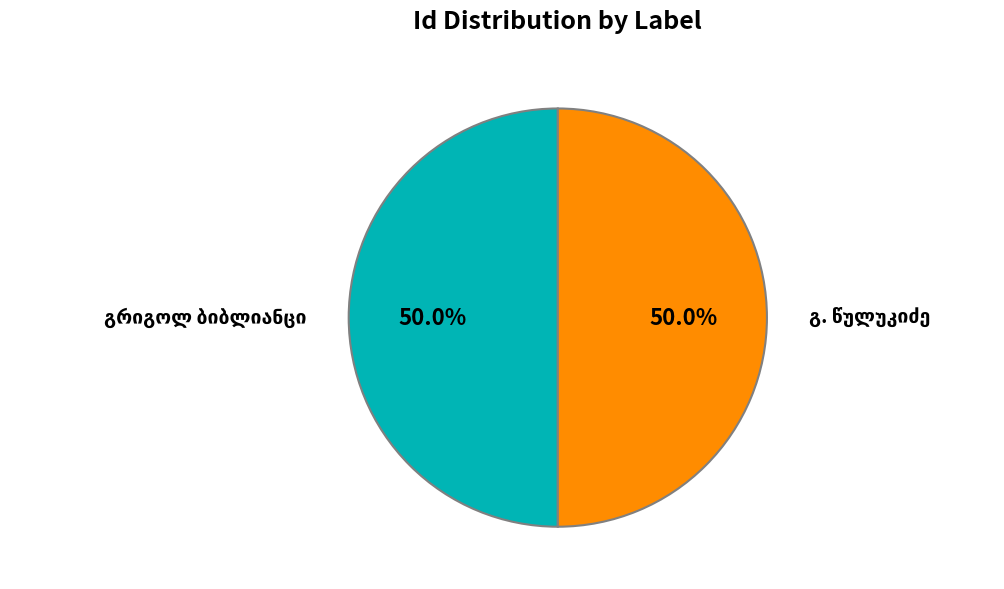

To the nearest percent, what percentage of the pie is გ. წულუკიძე?

50%